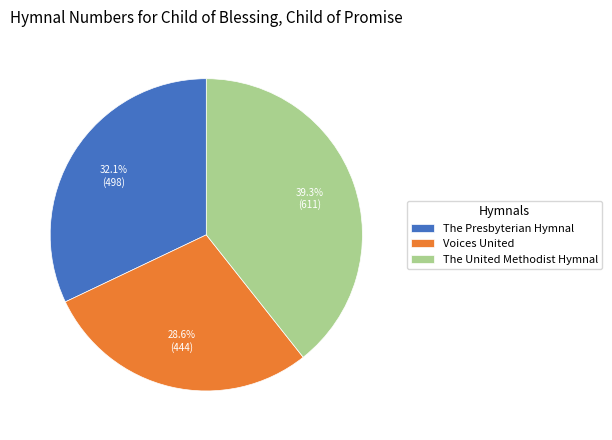

How many slices are in this pie chart?

3